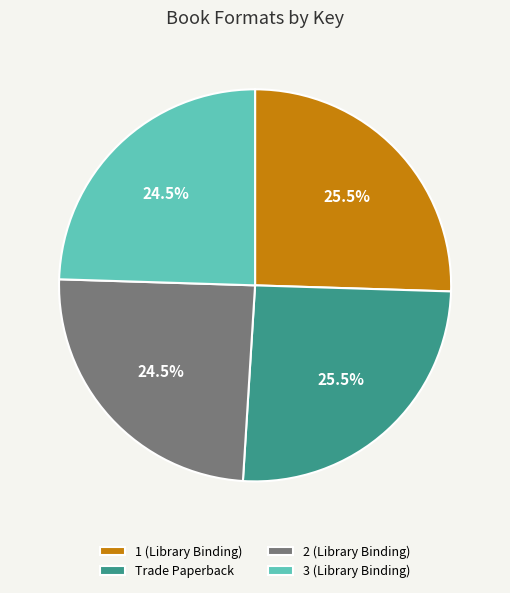

Is there a majority slice in this chart?

No